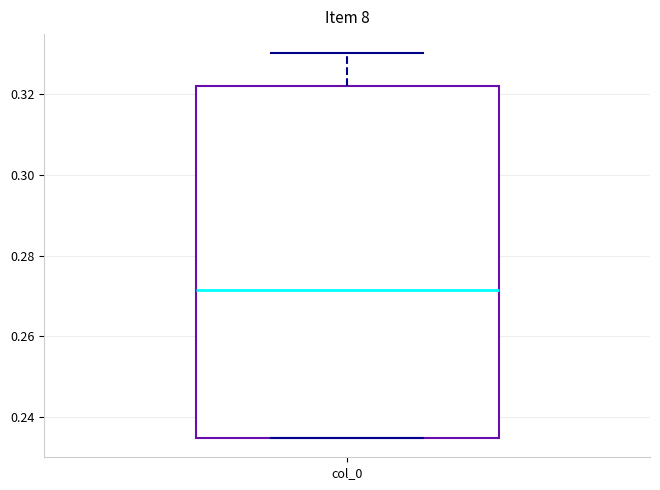

Transcribe this box plot: give where the median line is, the range the box spans, and where the two whiskers end, as read against the y-axis. The values are not printed on the chart, so give them approximately, as read against the axis.

median 0.272, box 0.234 to 0.322, whiskers 0.234 to 0.330